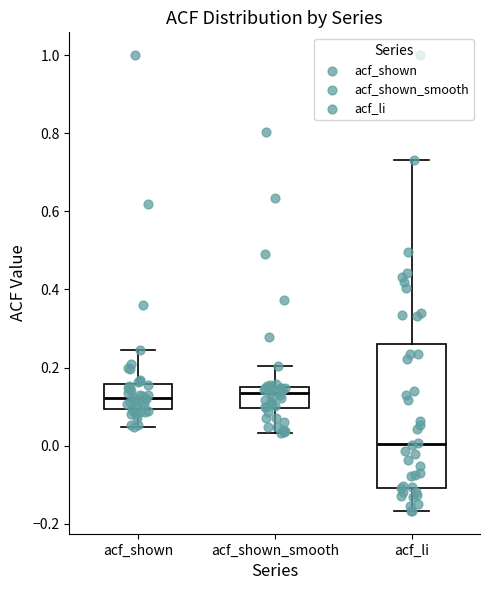

Which box has the lowest median line?

acf_li